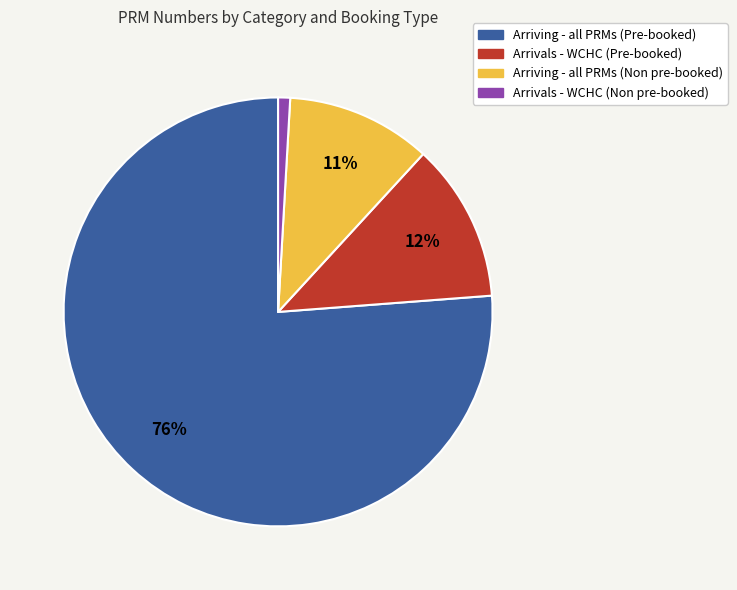

Between Arriving - all PRMs (Pre-booked) and Arrivals - WCHC (Non pre-booked), which is larger?

Arriving - all PRMs (Pre-booked)